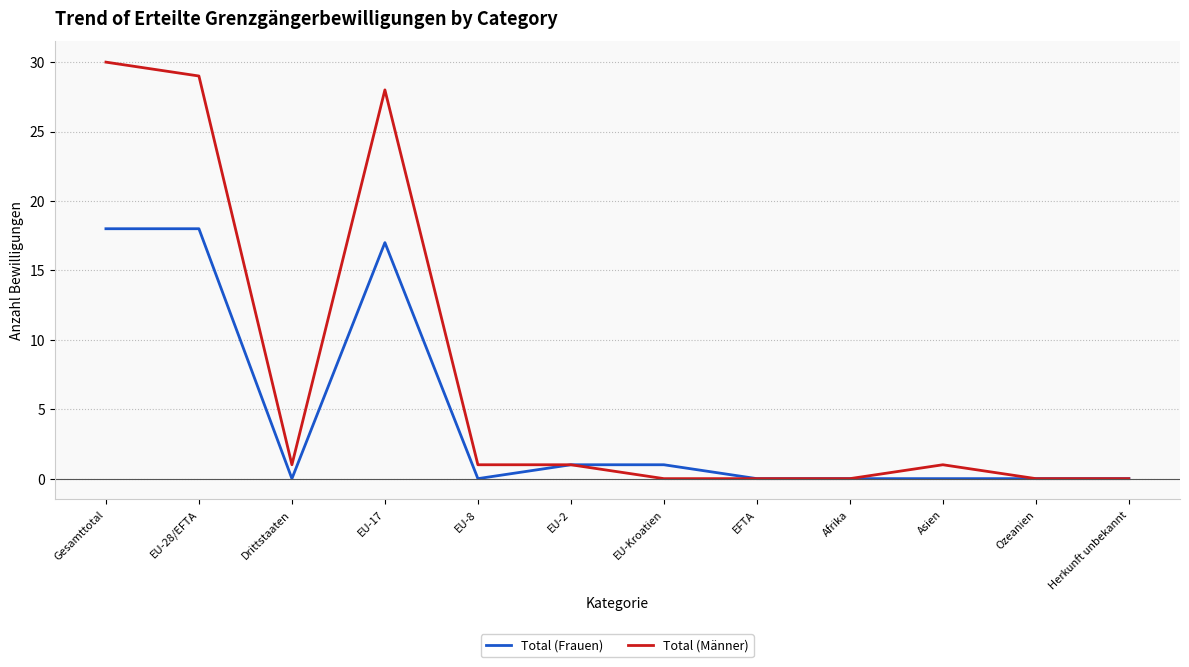

Rank the series by their average value, from lowest to highest.

Total (Frauen), Total (Männer)